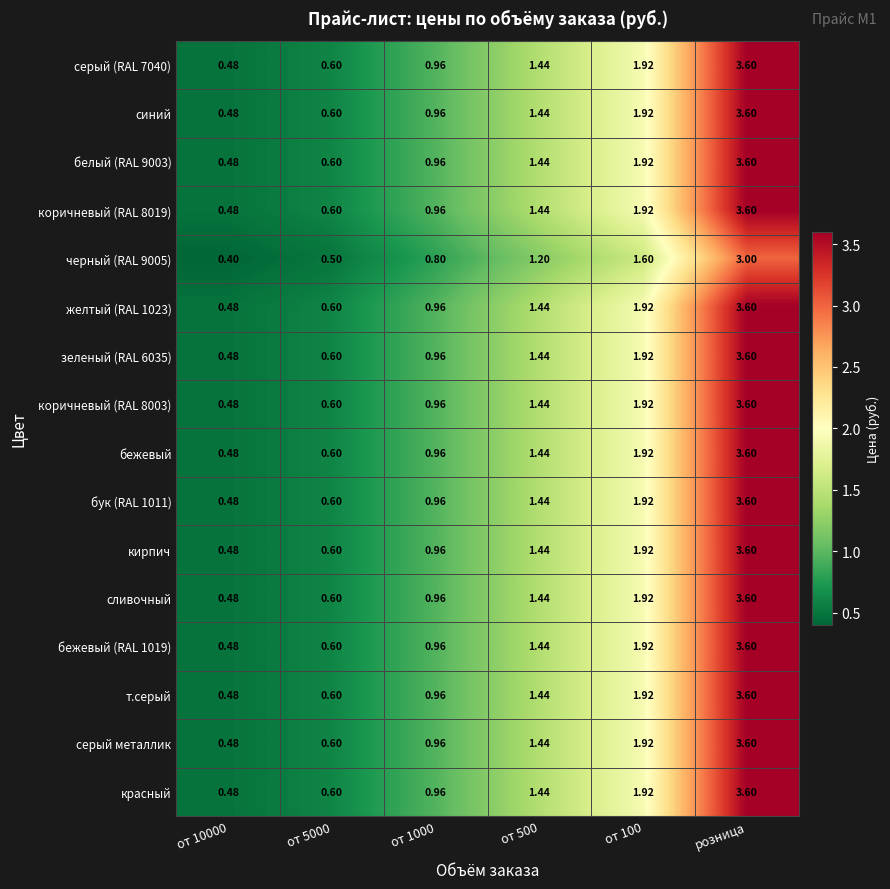

Is the value of желтый (RAL 1023) at розница greater than the value of красный at от 500?

Yes